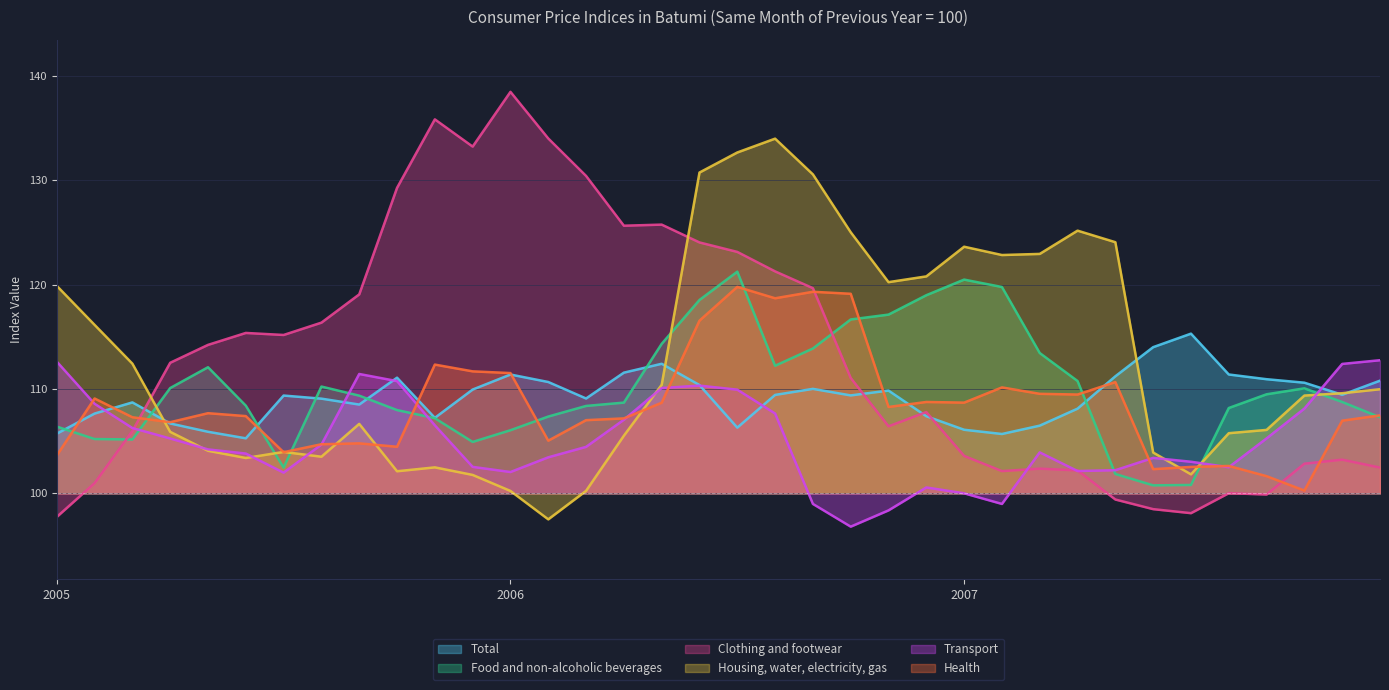

After their last crossing, which series has the higher values: Food and non-alcoholic beverages or Housing, water, electricity, gas?

Housing, water, electricity, gas